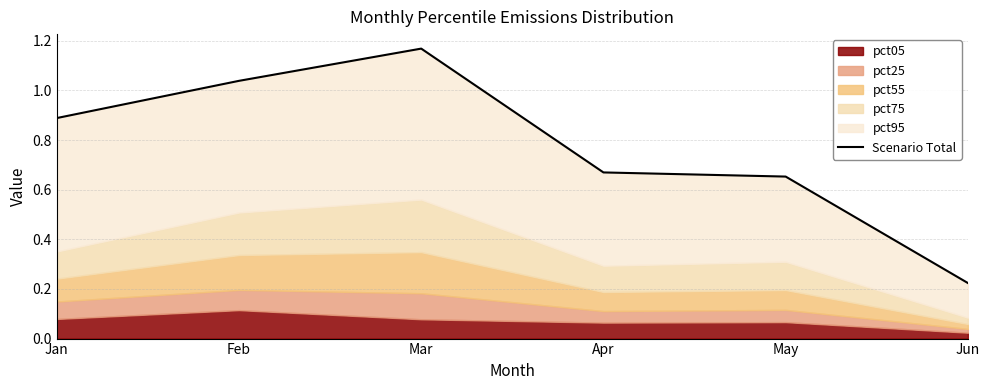

Rank the categories by value from highest to lowest.

Mar, Feb, Jan, Apr, May, Jun